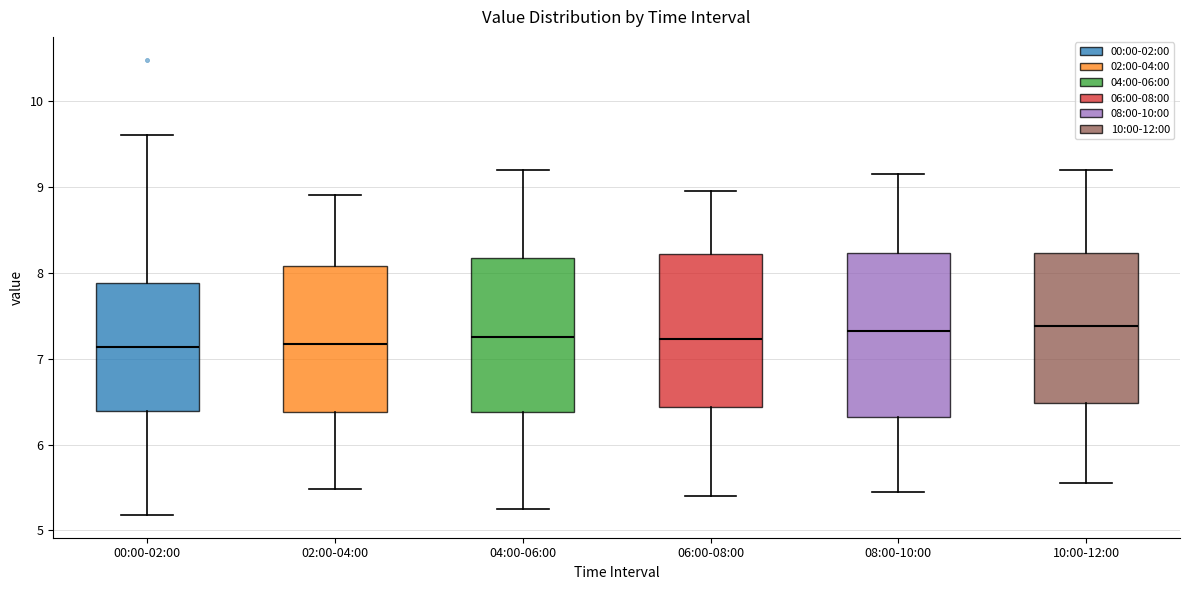

Reading left to right, transcribe this box plot: for each box, give where its median line is, the range the box spans, and where its two whiskers end, as read against the y-axis. The values are not printed on the chart, so give them approximately, as read against the axis.

00:00-02:00: median 7.1, box 6.4 to 7.9, whiskers 5.2 to 9.6
02:00-04:00: median 7.2, box 6.4 to 8.1, whiskers 5.5 to 8.9
04:00-06:00: median 7.3, box 6.4 to 8.2, whiskers 5.3 to 9.2
06:00-08:00: median 7.2, box 6.4 to 8.2, whiskers 5.4 to 9.0
08:00-10:00: median 7.3, box 6.3 to 8.2, whiskers 5.5 to 9.2
10:00-12:00: median 7.4, box 6.5 to 8.2, whiskers 5.6 to 9.2